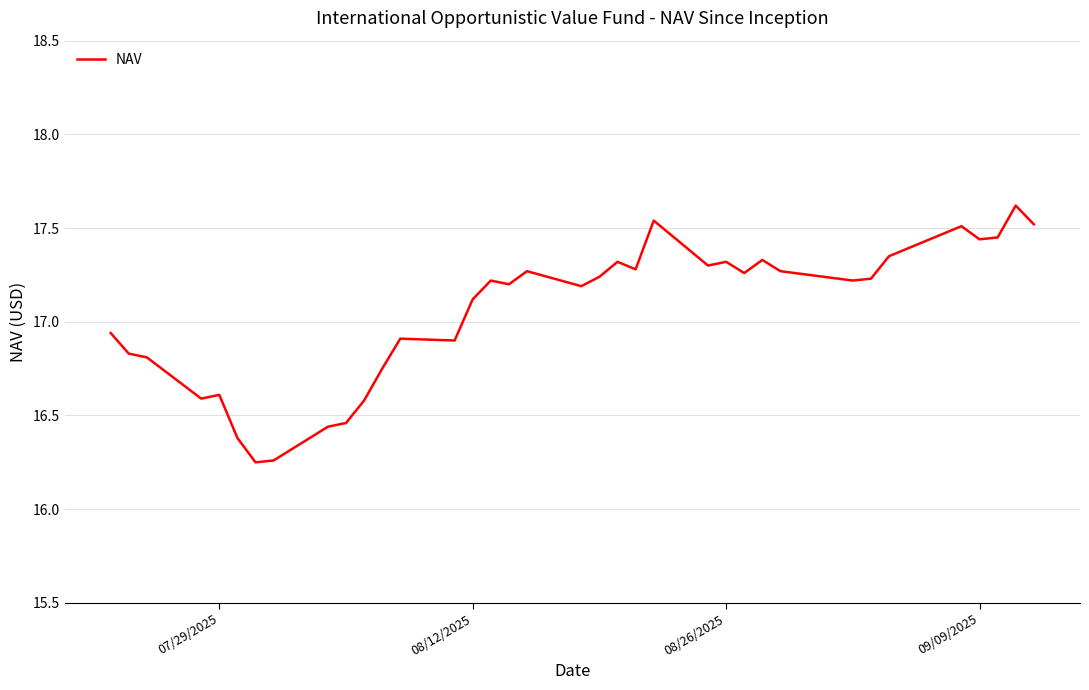

True or false: there are more than 0 points higher than both neighbors.

True